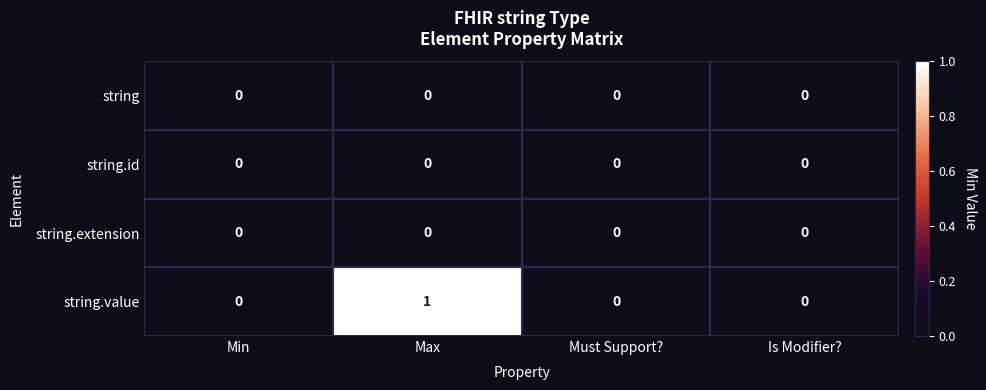

Is it true that string.extension equals 0 at Must Support??

True